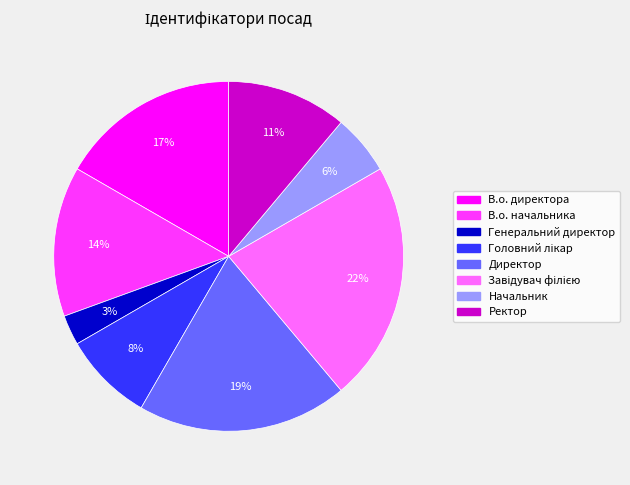

Does Ректор represent more than half of the total?

No